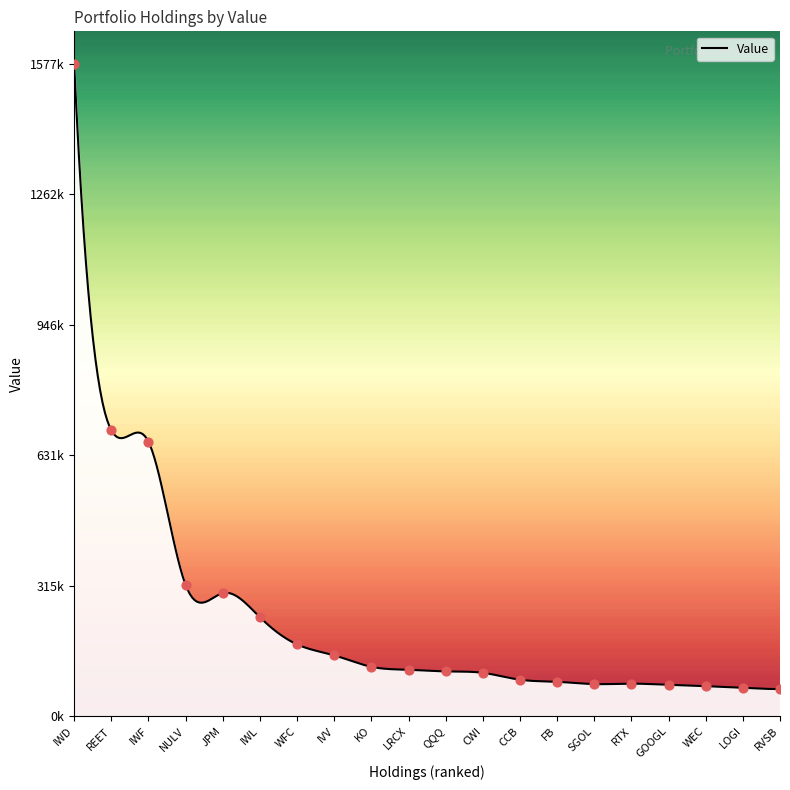

Approximately how many times larger is the value at IWF compared to RTX?

8.4